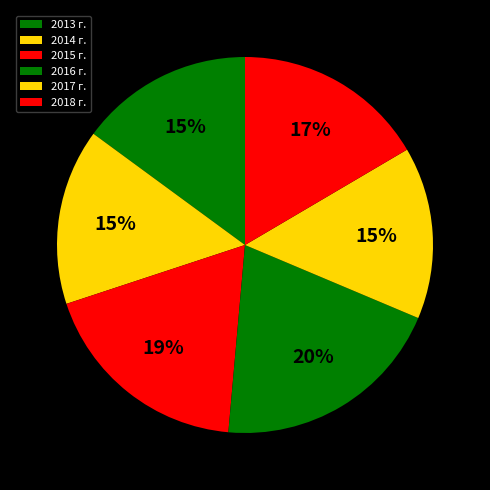

Is it true that 2017 г. is 30% of the pie?

False